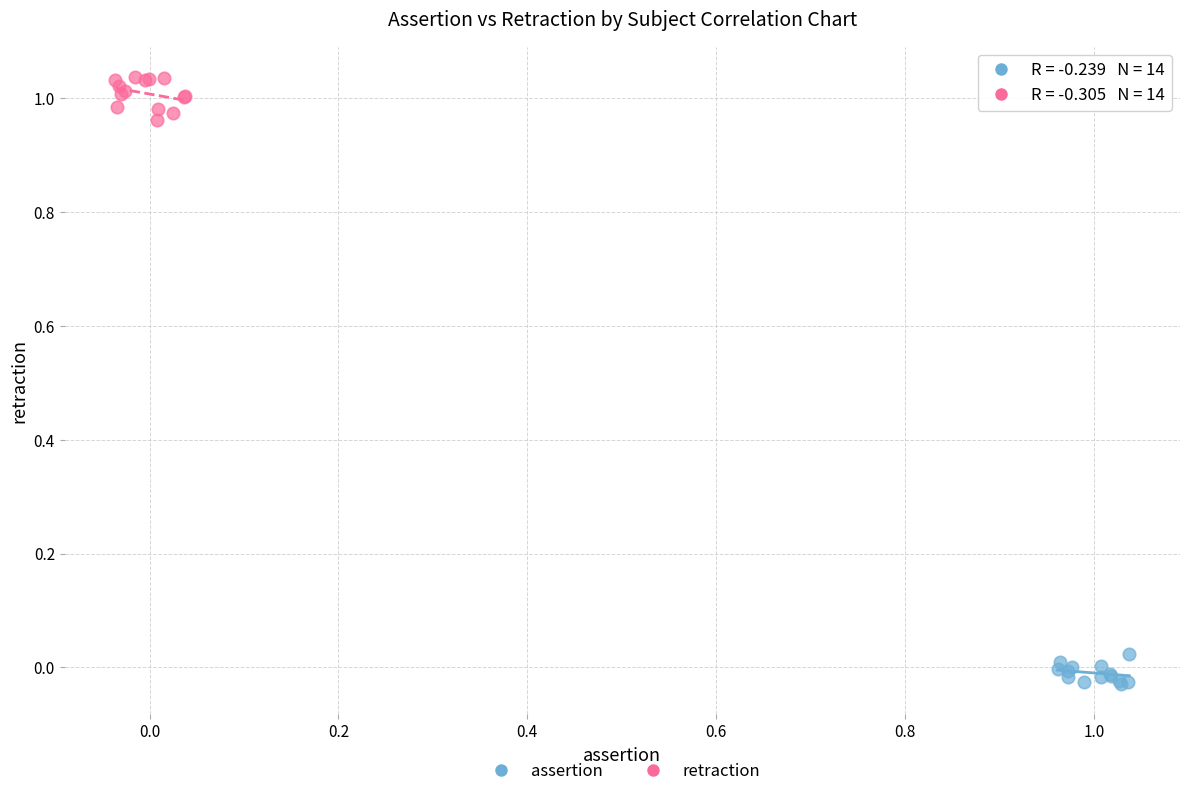

Which series reaches the maximum Y coordinate?

retraction